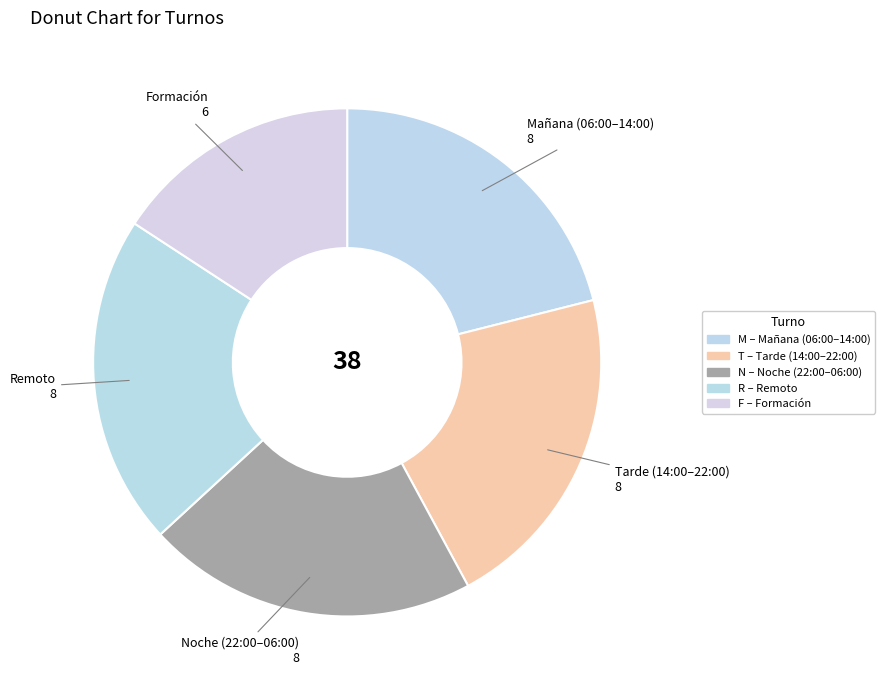

Does any single category account for the majority?

No